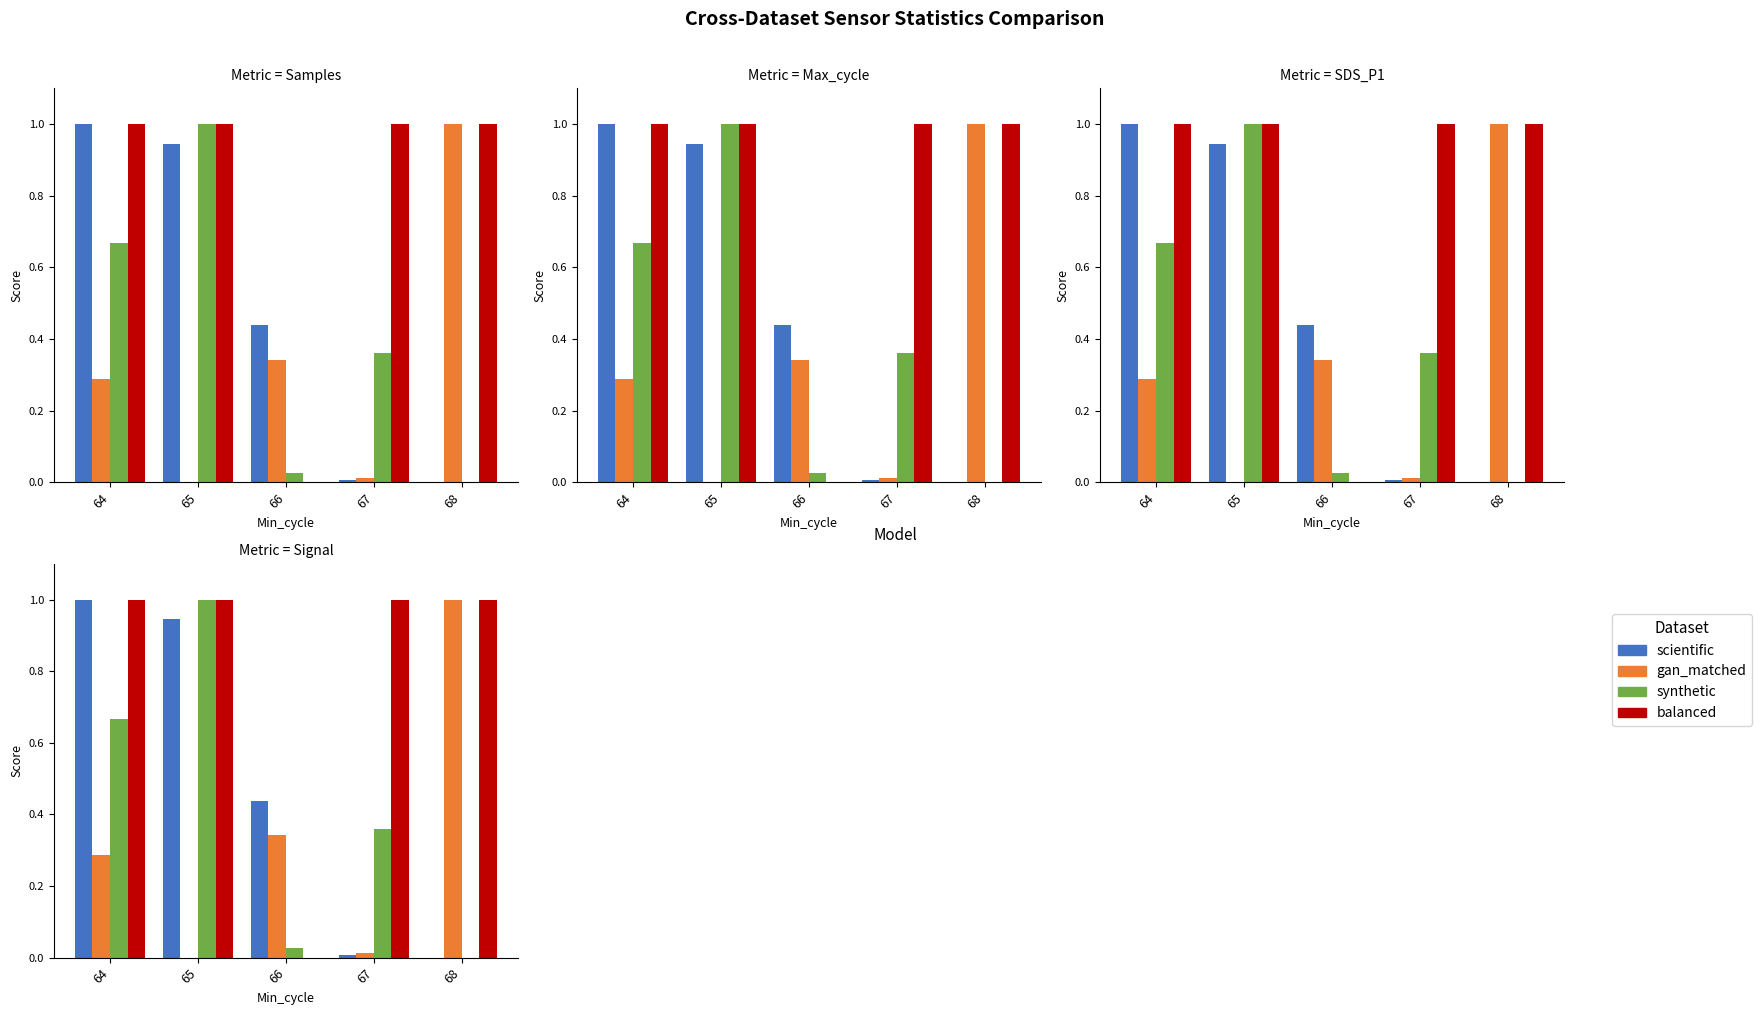

At which label does synthetic reach its peak?

65